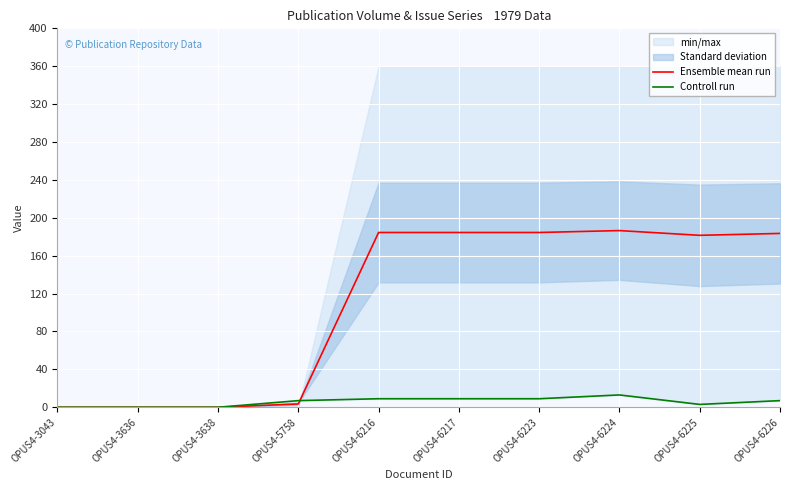

Which series ends up on top after the final intersection of Controll run and Ensemble mean run?

Ensemble mean run